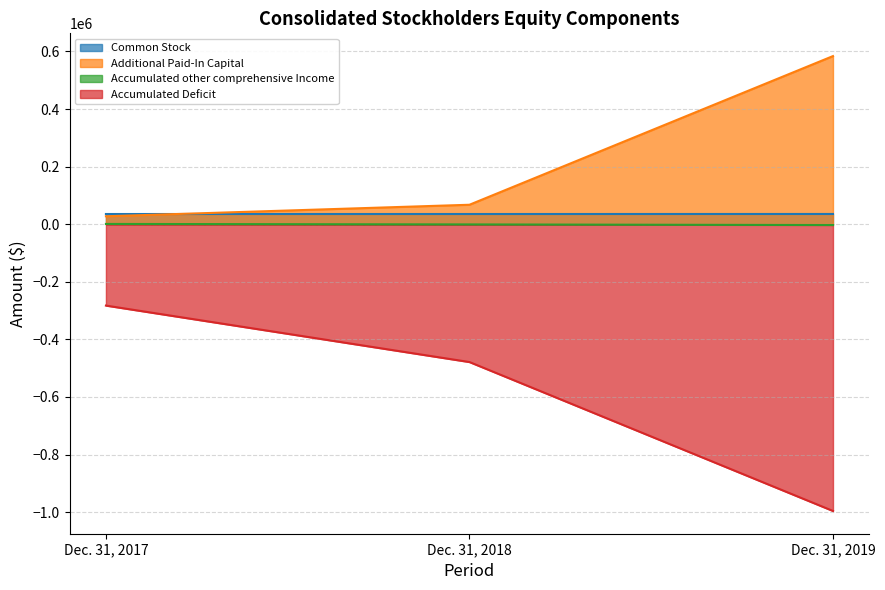

What is the difference between the maximum and minimum values in the Accumulated other comprehensive Income series?

3809